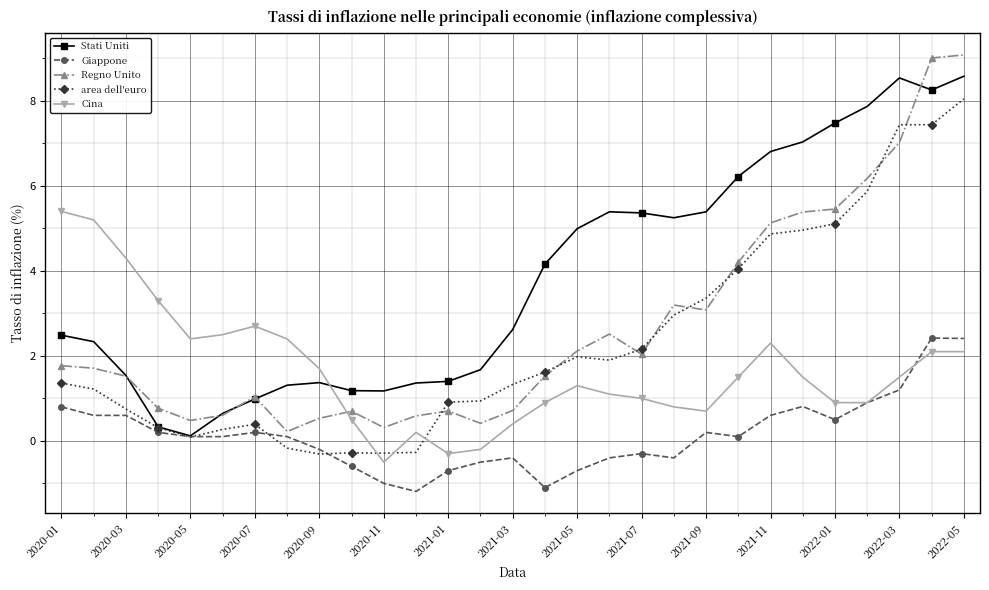

Which series has the largest range (max minus min)?

Regno Unito